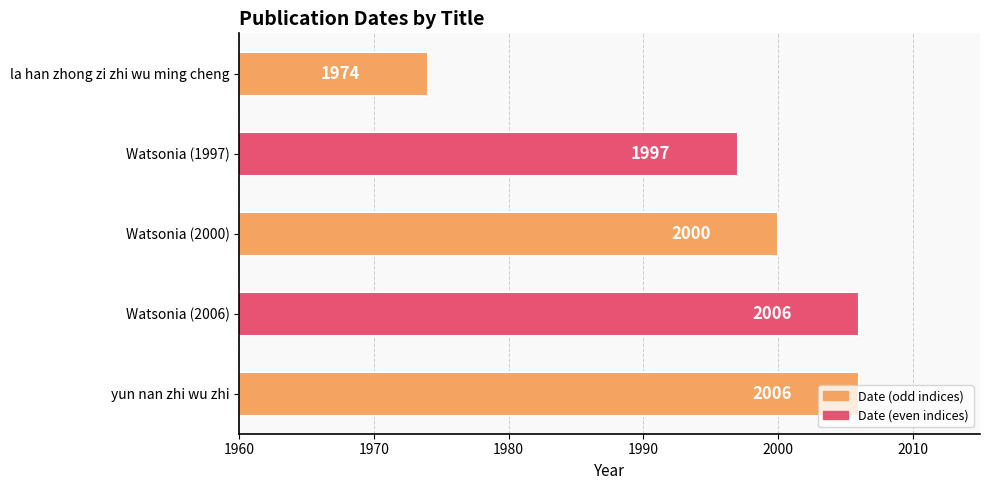

What is the value of the 5th bar from the top?

2006